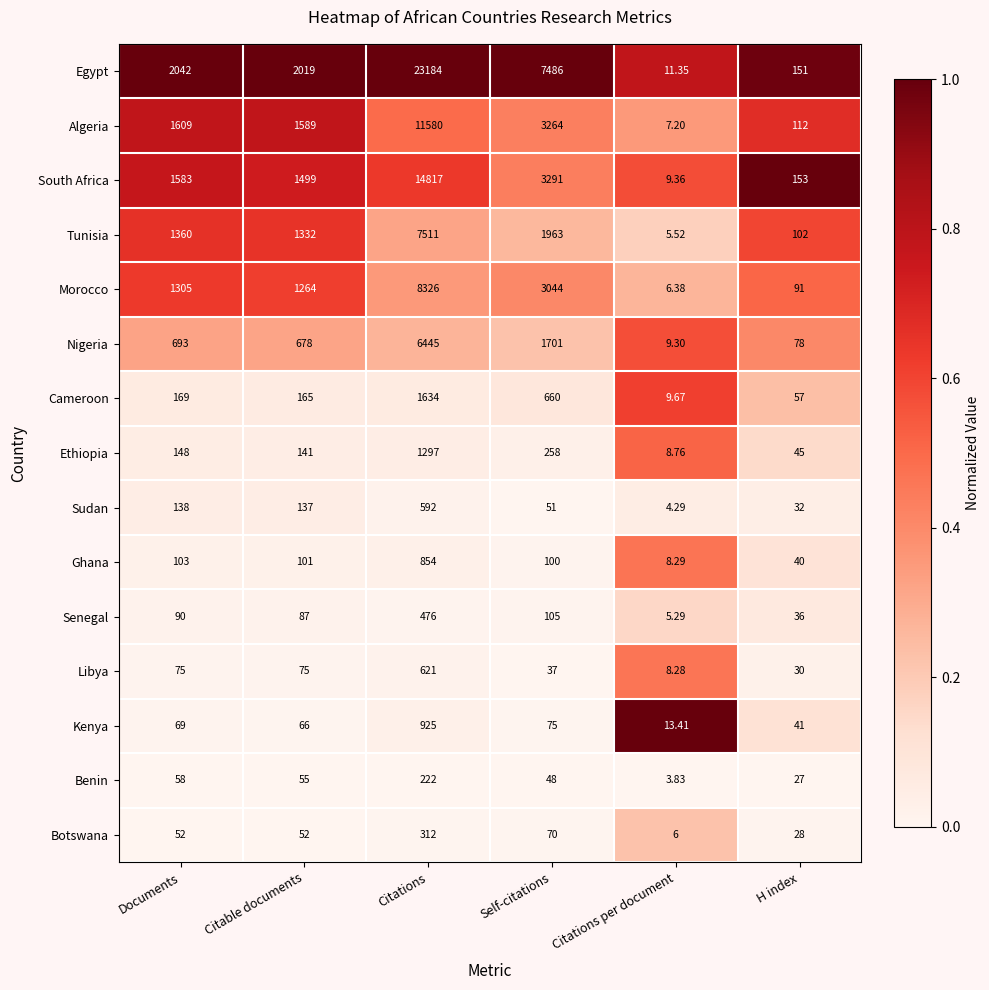

Which series has the largest total across all categories?

Egypt